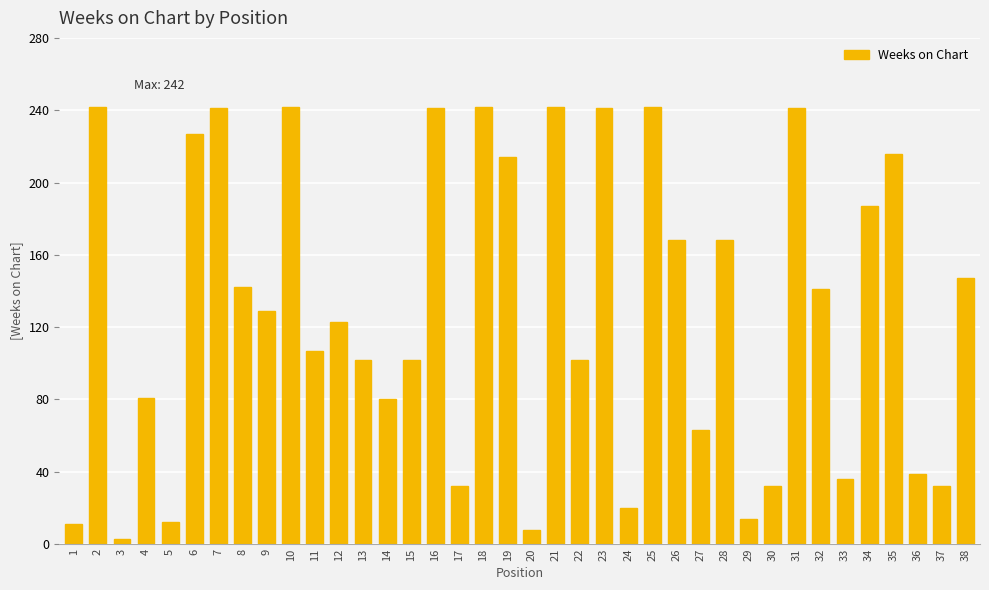

Are the bars horizontal?

No